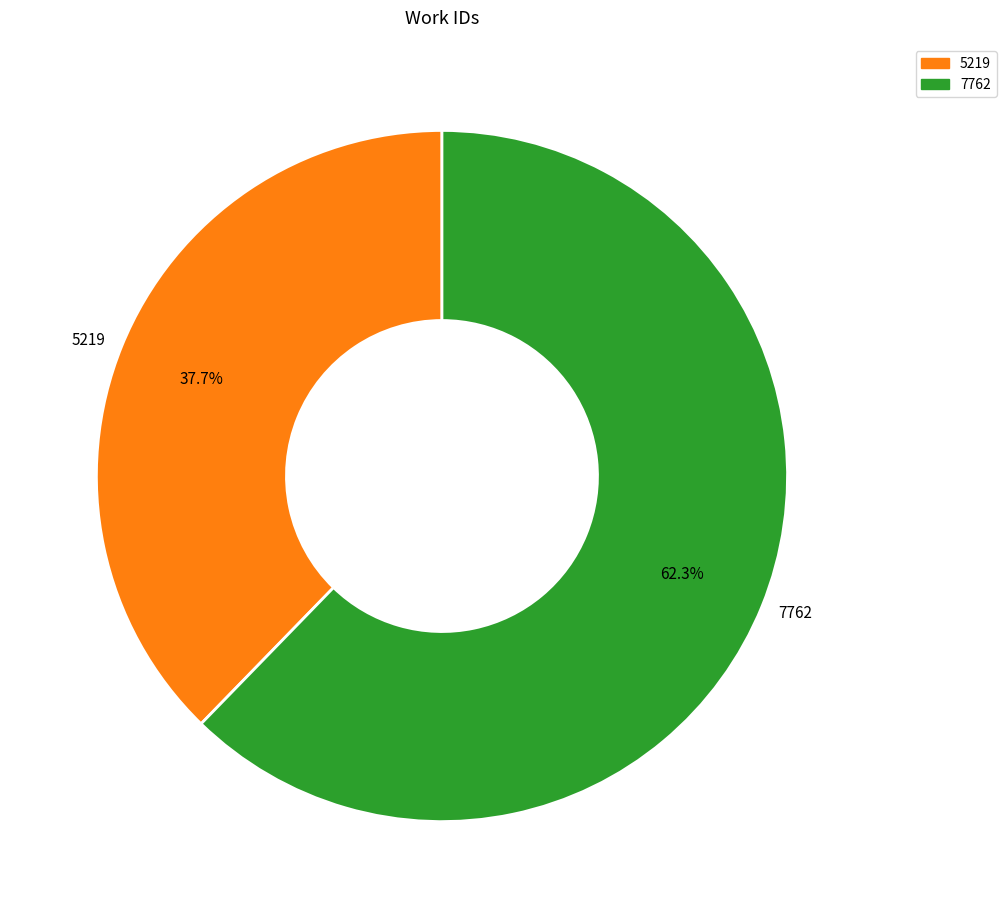

Which category has the smallest portion of the pie?

5219